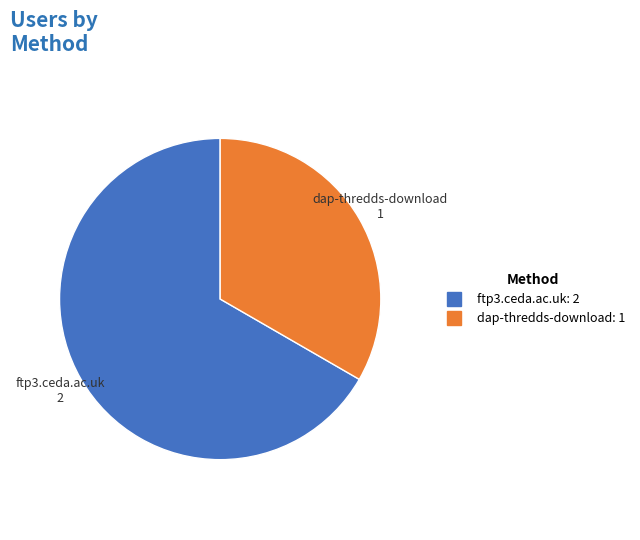

Does any single category account for the majority?

Yes